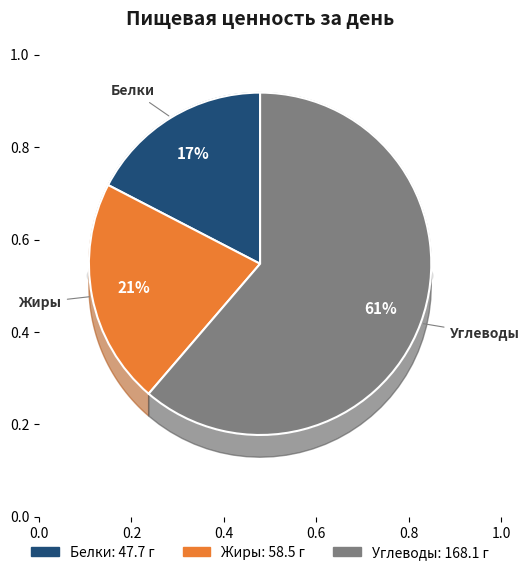

Does Углеводы represent more than half of the total?

Yes